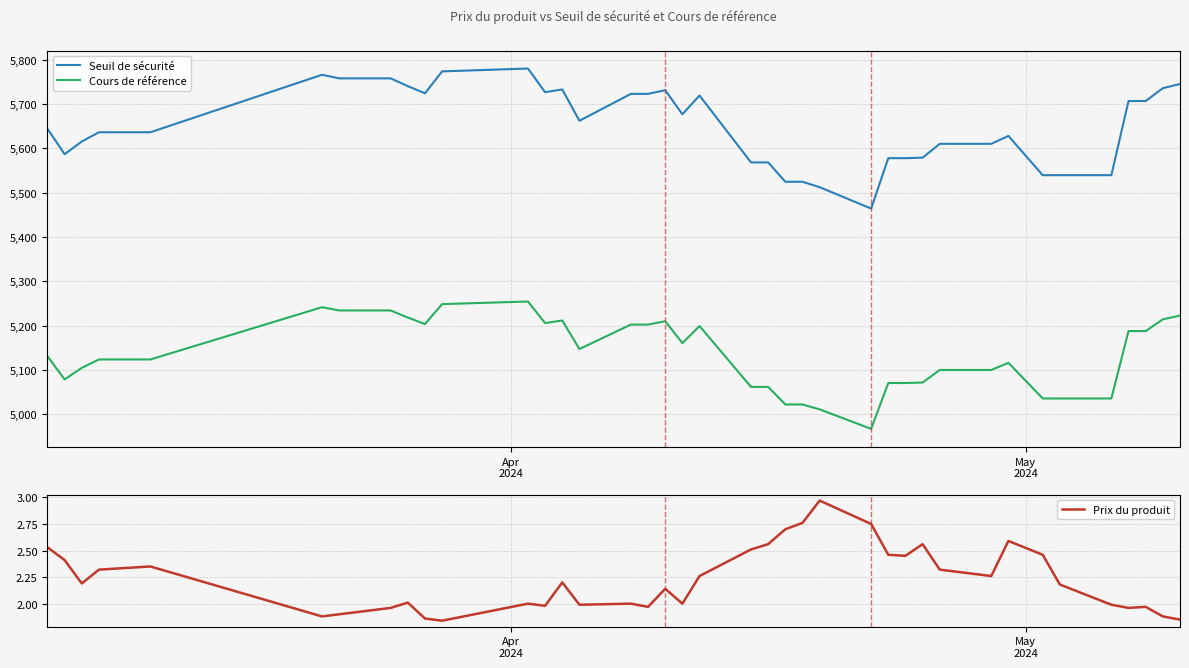

True or false: Seuil de sécurité and Cours de référence intersect in this chart.

False